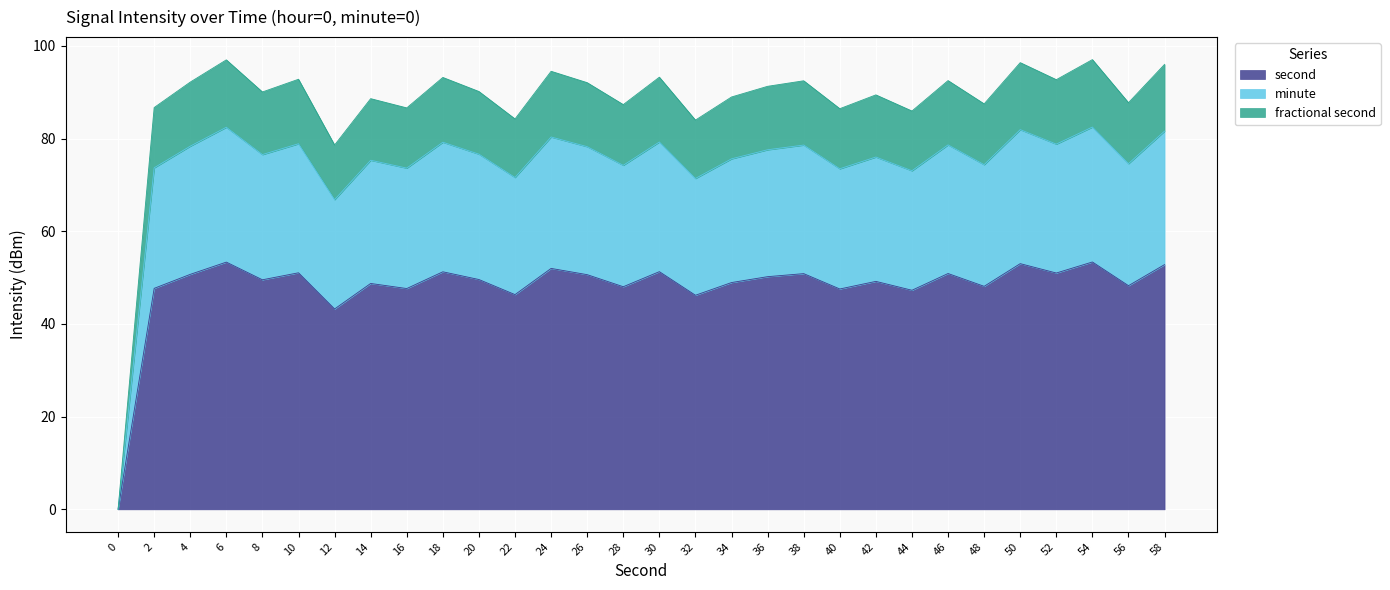

True or false: second has a value of 11.6 at 50.

False